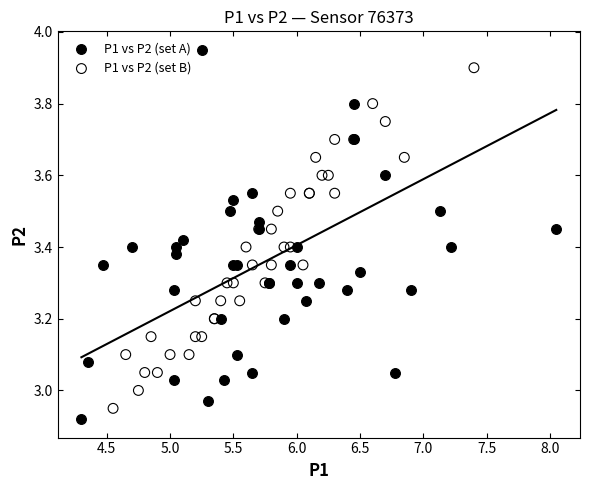

Which series contains the highest Y value?

P1 vs P2 (set A)